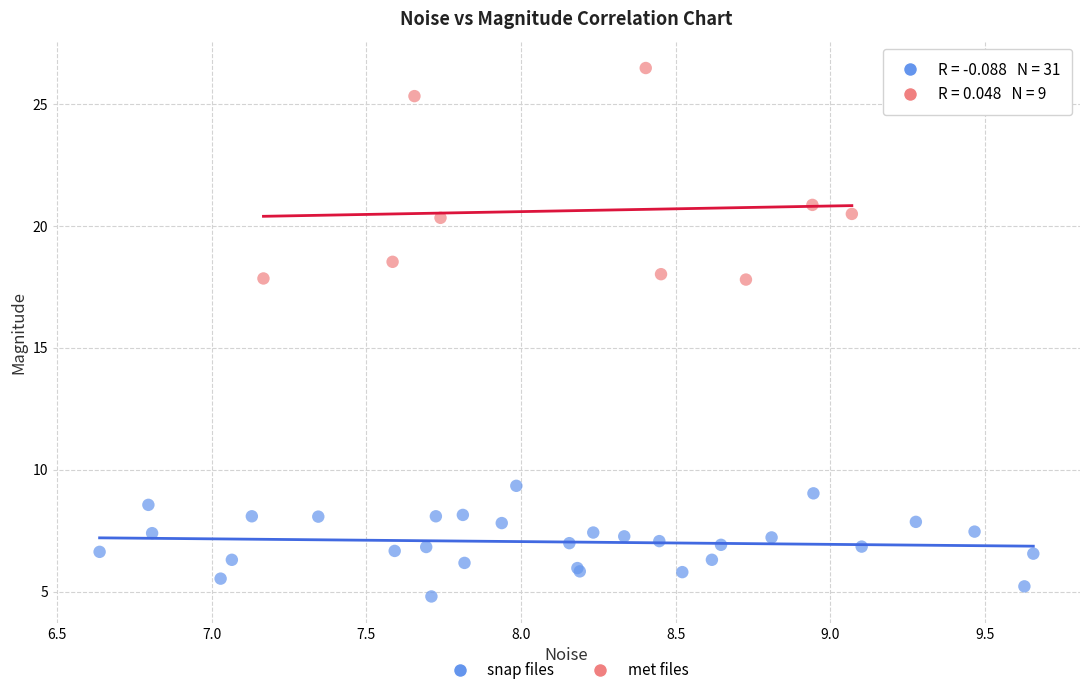

Which series contains the highest Y value?

met files